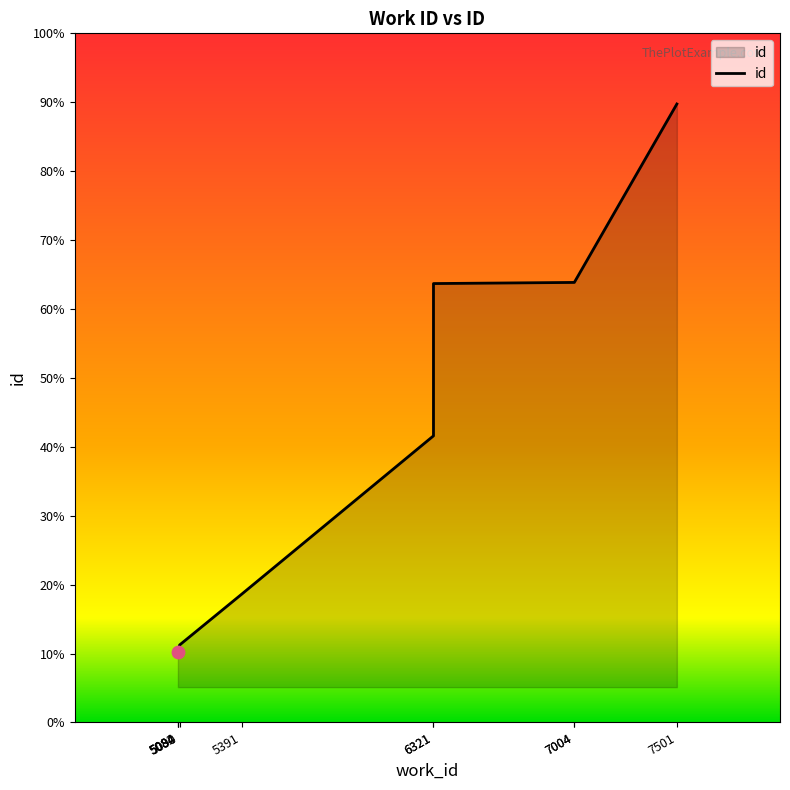

What is the change in value from 5082 to 5084?

+15